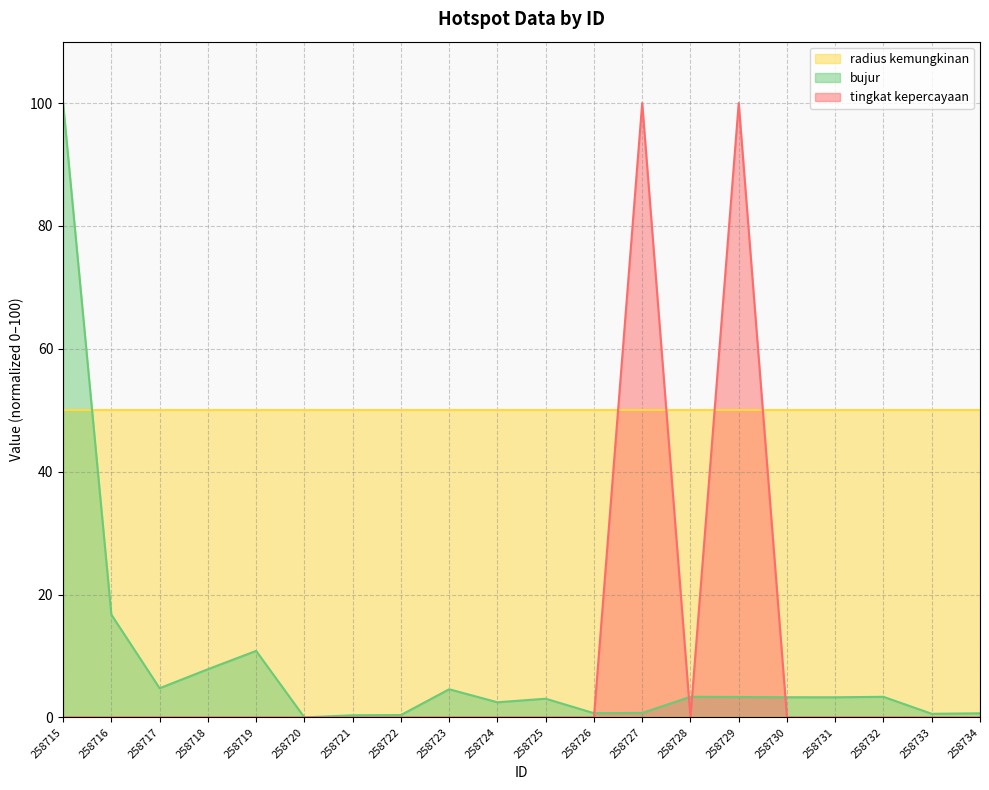

Which category has the highest value in the bujur series?

258715